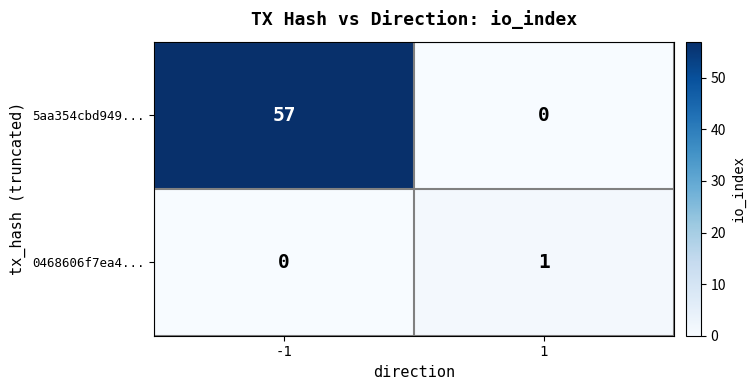

How many categories are shown in the chart?

2